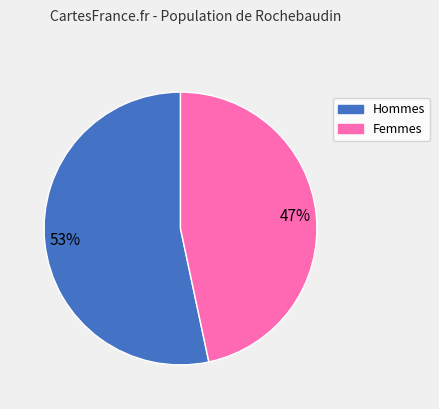

To the nearest percent, what is the average slice percentage?

50%